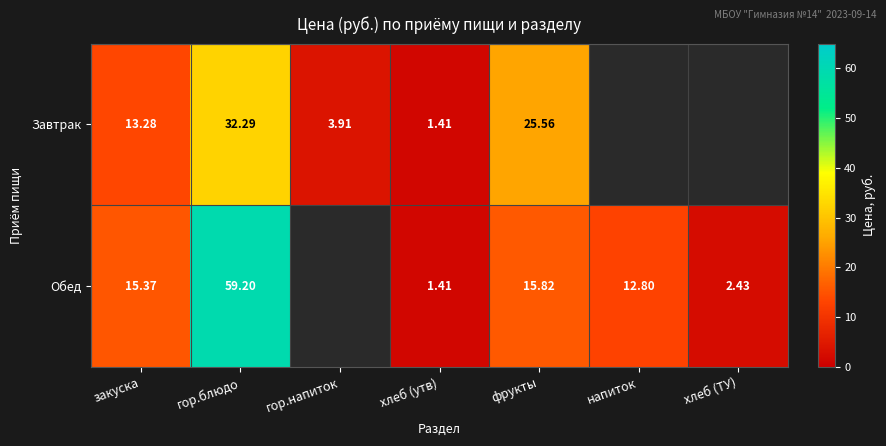

Is the value of Завтрак at гор.напиток greater than the value of Обед at фрукты?

No